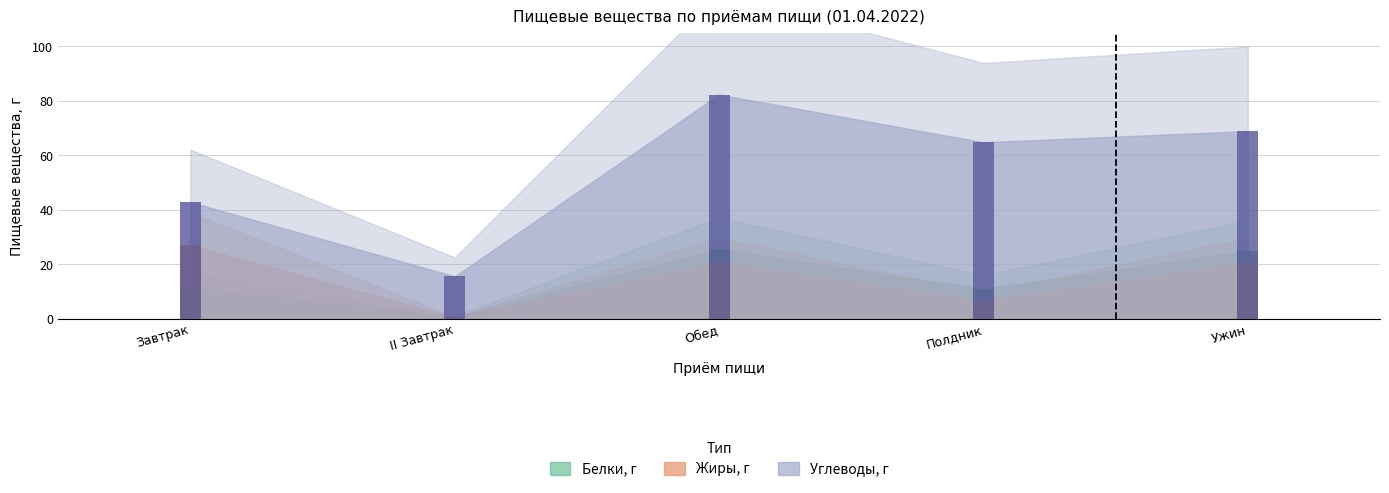

Reading right to left, transcribe all the data shown in this chart.

Белки, г: Ужин=24.9	Полдник=10.9	Обед=25.6	II Завтрак=0.6	Завтрак=11.3
Жиры, г: Ужин=20.5	Полдник=6.5	Обед=20.5	II Завтрак=0.5	Завтрак=26.9
Углеводы, г: Ужин=68.9	Полдник=64.8	Обед=82.3	II Завтрак=15.5	Завтрак=42.8